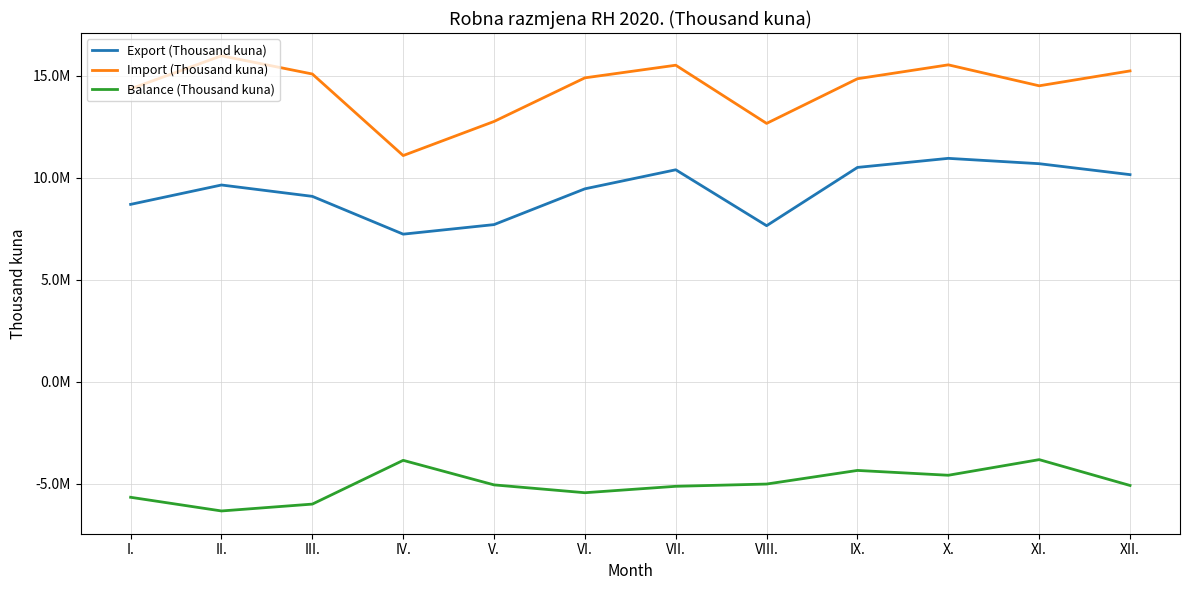

Does the chart have visible grid lines?

Yes